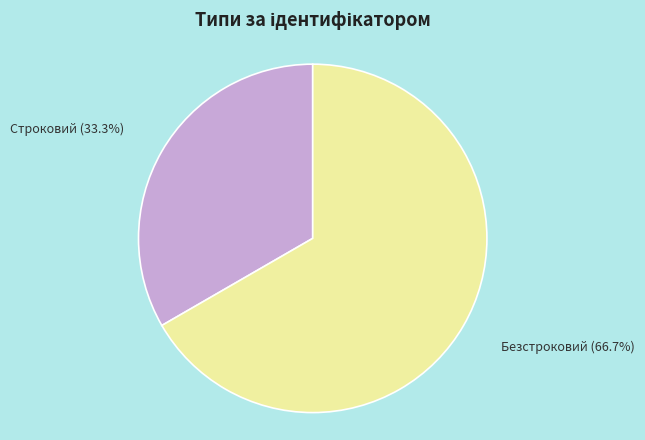

What is the ratio of the value at Безстроковий to the value at Строковий?

2.0